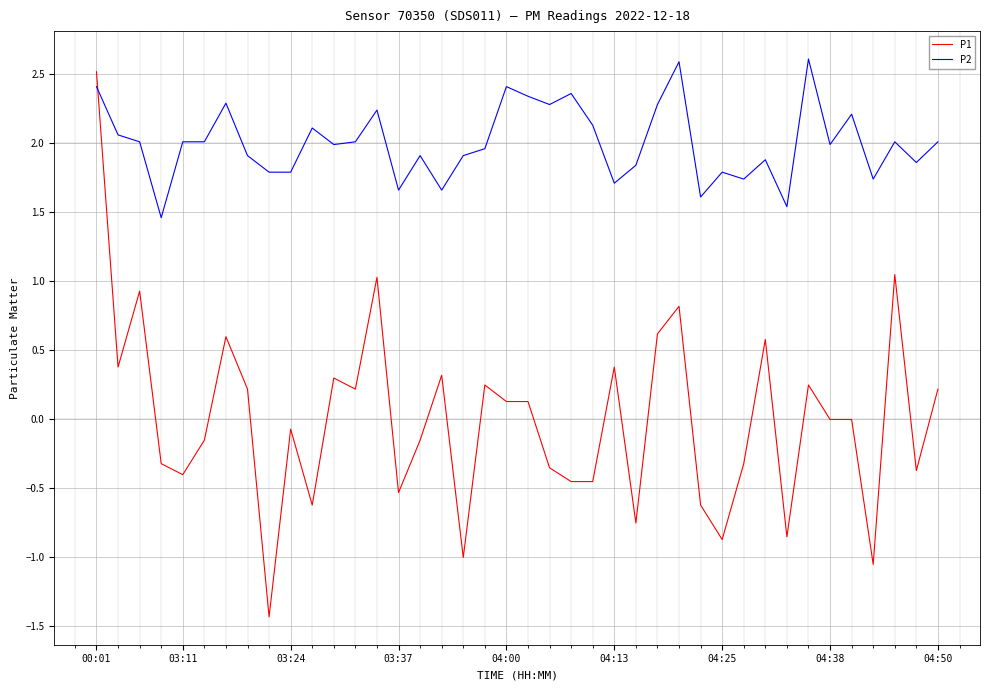

What is the maximum value shown in the chart?

2.6